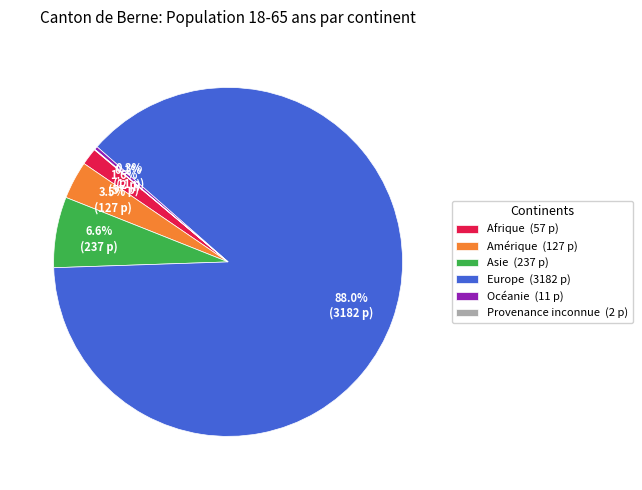

What is the ratio of the value at Afrique to the value at Asie?

0.2